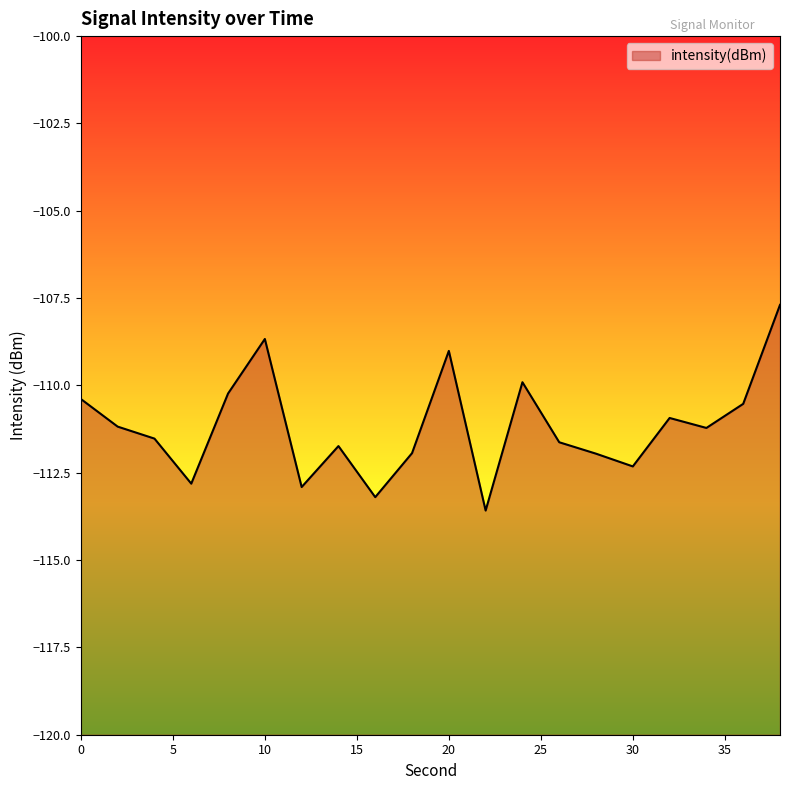

What is the difference between the maximum and minimum values?

5.9